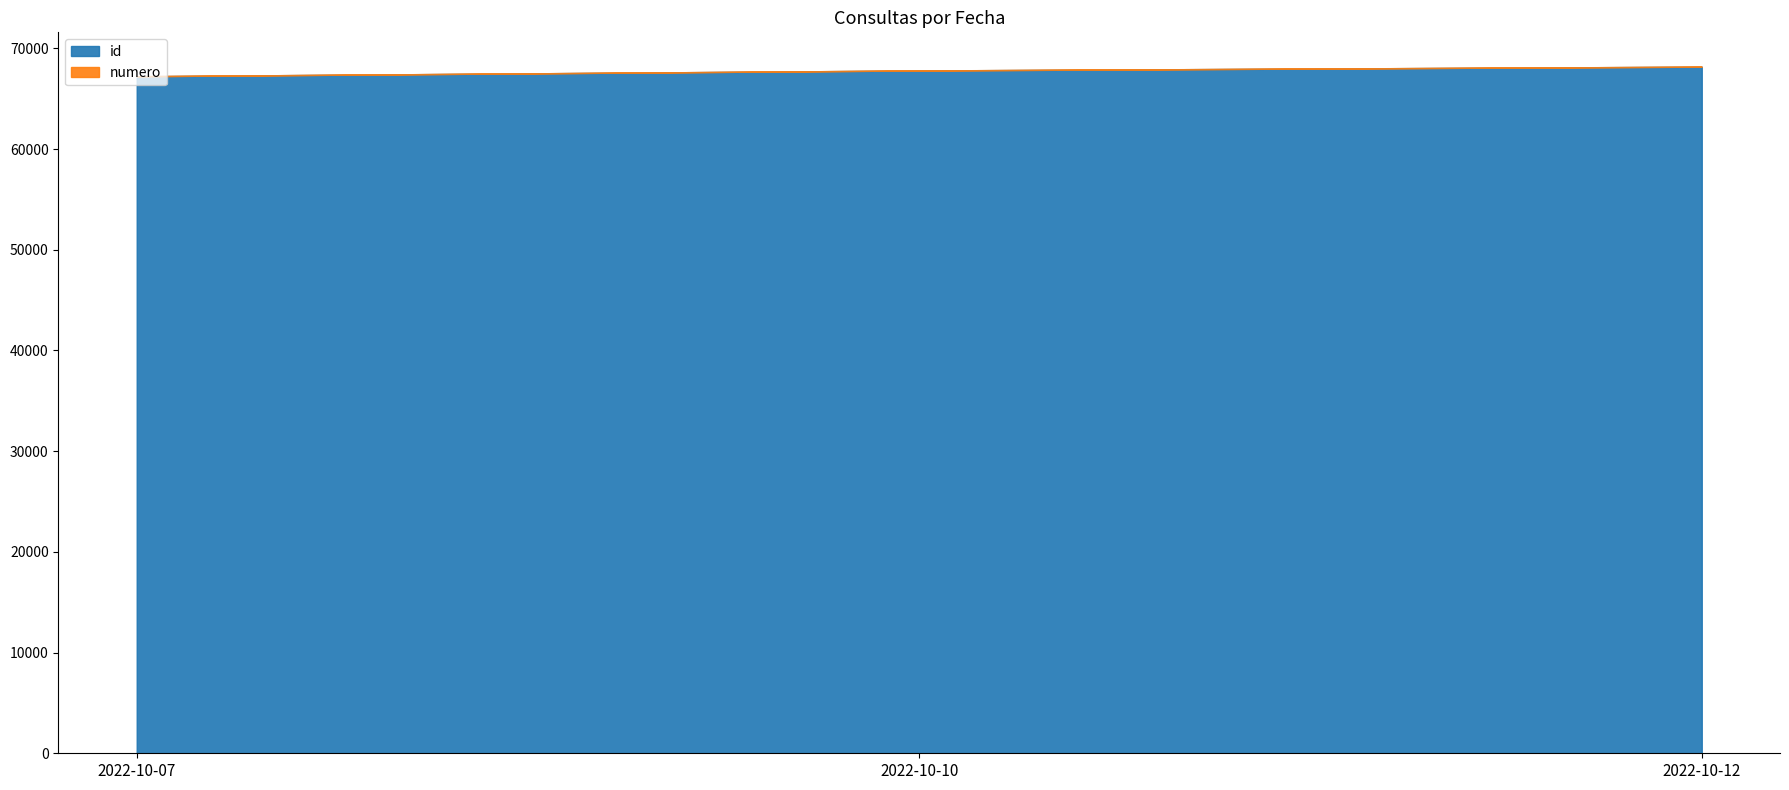

Where is id nearest to the value 67705?

2022-10-10